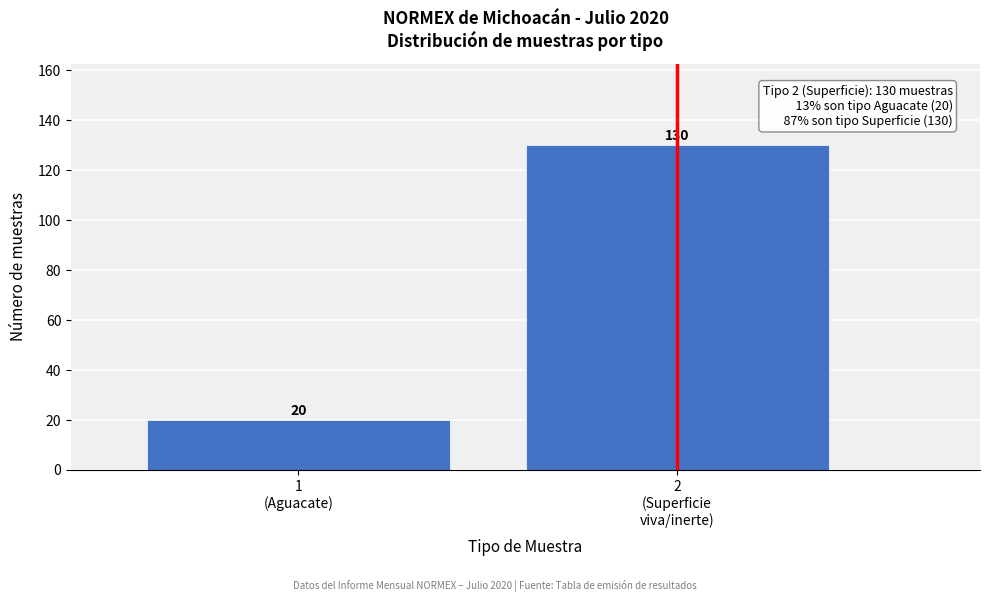

Reading left to right, list all the values displayed in this chart.

20	130